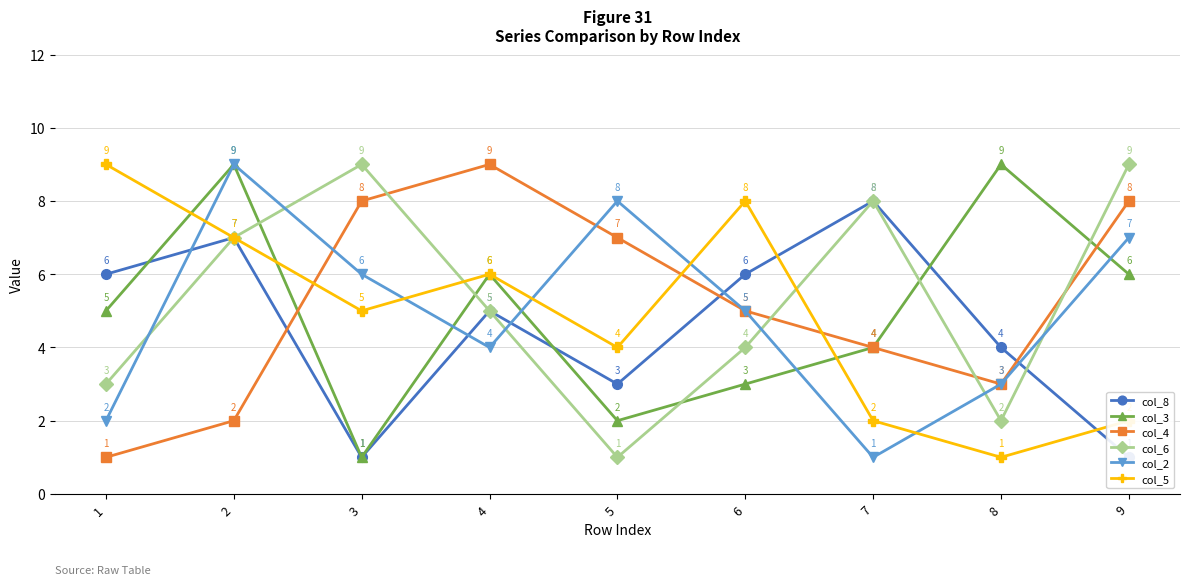

Reading left to right, extract all data points from this chart.

col_8: 1=6	2=7	3=1	4=5	5=3	6=6	7=8	8=4	9=1
col_3: 1=5	2=9	3=1	4=6	5=2	6=3	7=4	8=9	9=6
col_4: 1=1	2=2	3=8	4=9	5=7	6=5	7=4	8=3	9=8
col_6: 1=3	2=7	3=9	4=5	5=1	6=4	7=8	8=2	9=9
col_2: 1=2	2=9	3=6	4=4	5=8	6=5	7=1	8=3	9=7
col_5: 1=9	2=7	3=5	4=6	5=4	6=8	7=2	8=1	9=2